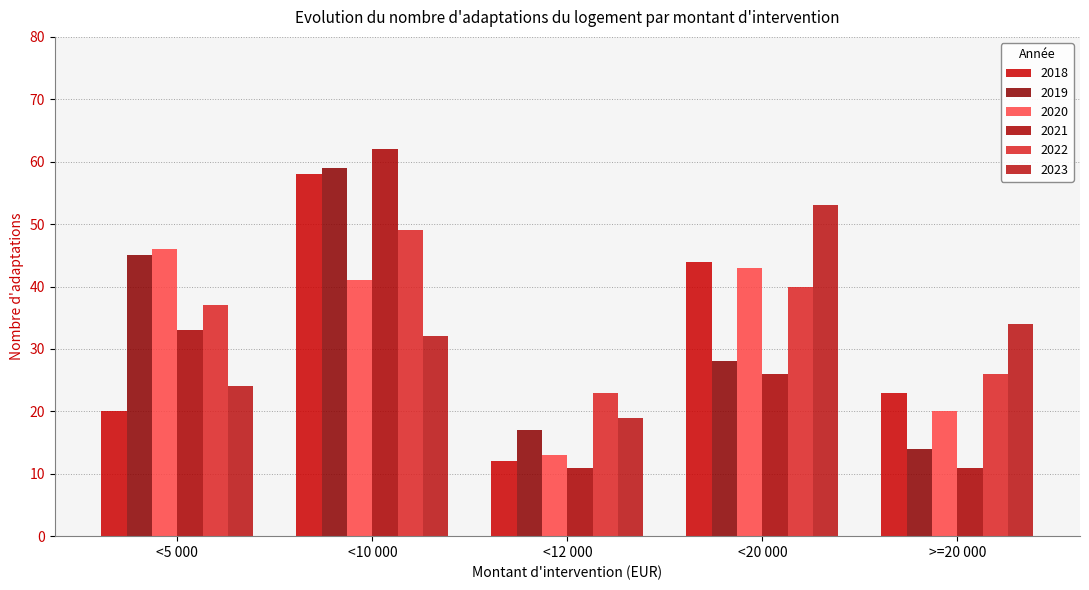

How many data points in 2019 are less than 28?

2